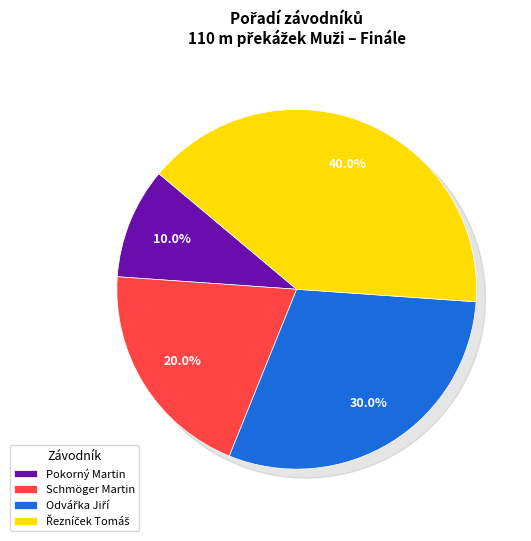

Is it true that Schmöger Martin is 33% of the pie?

False